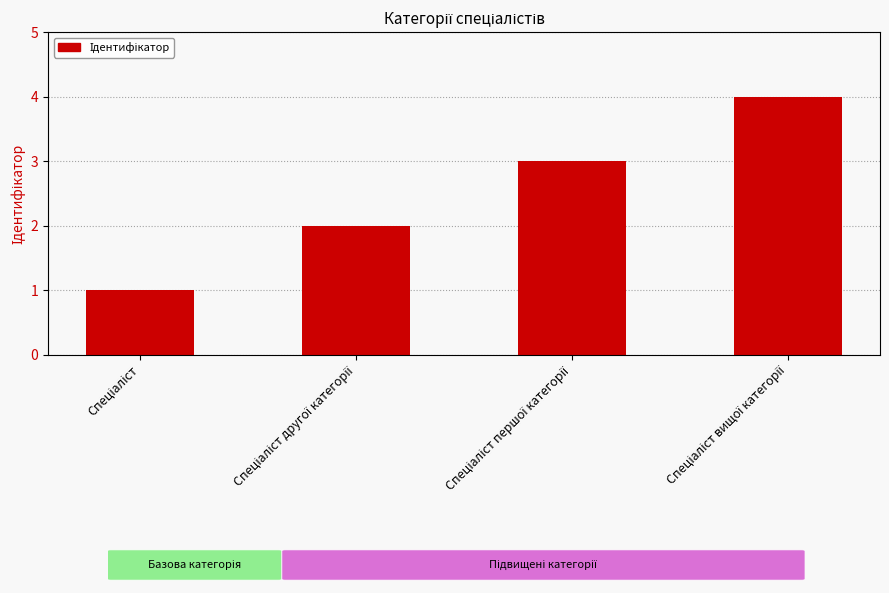

What is the maximum value shown in the chart?

4